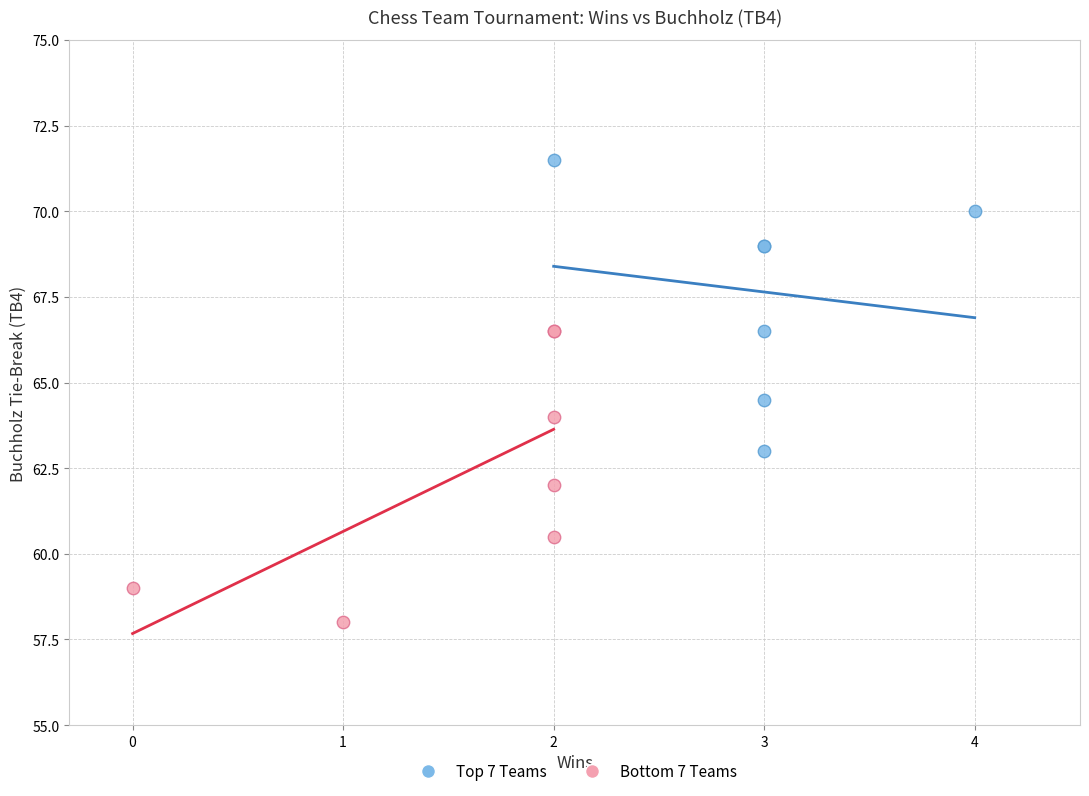

Which series contains the highest Y value?

Top 7 Teams